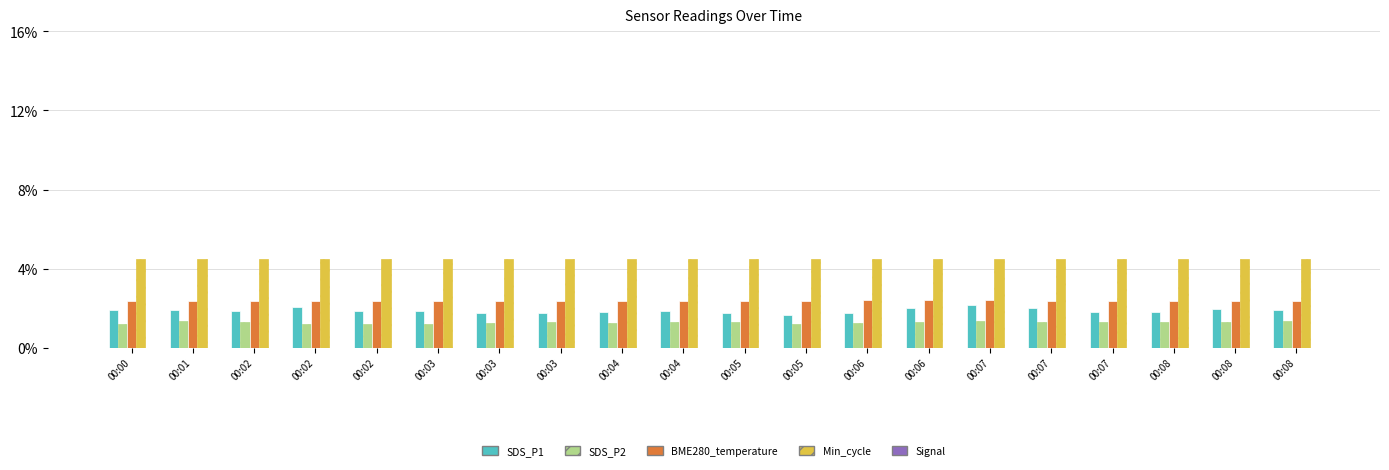

How many SDS_P2 values are between 1 and 2?

20